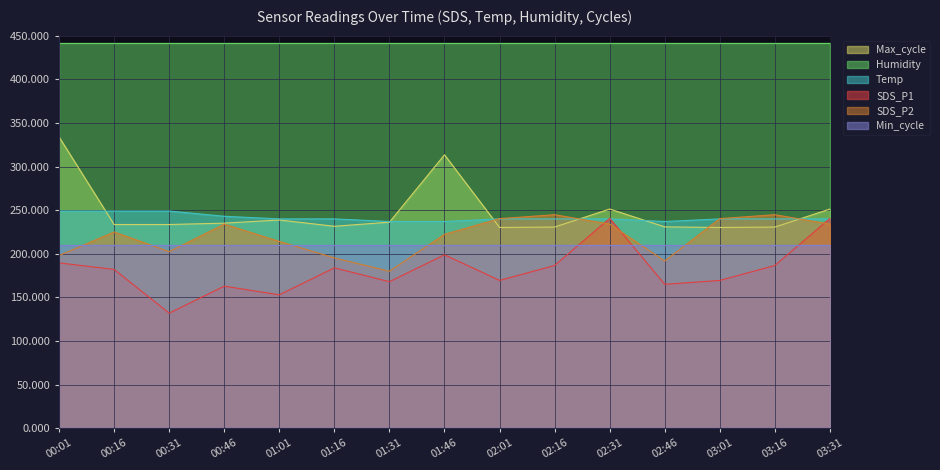

Which series has the largest range (max minus min)?

SDS_P1